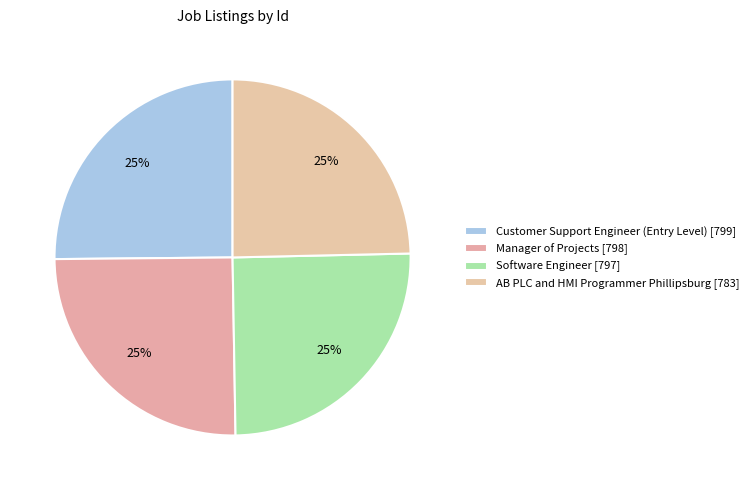

Does Customer Support Engineer (Entry Level) represent more than half of the total?

No